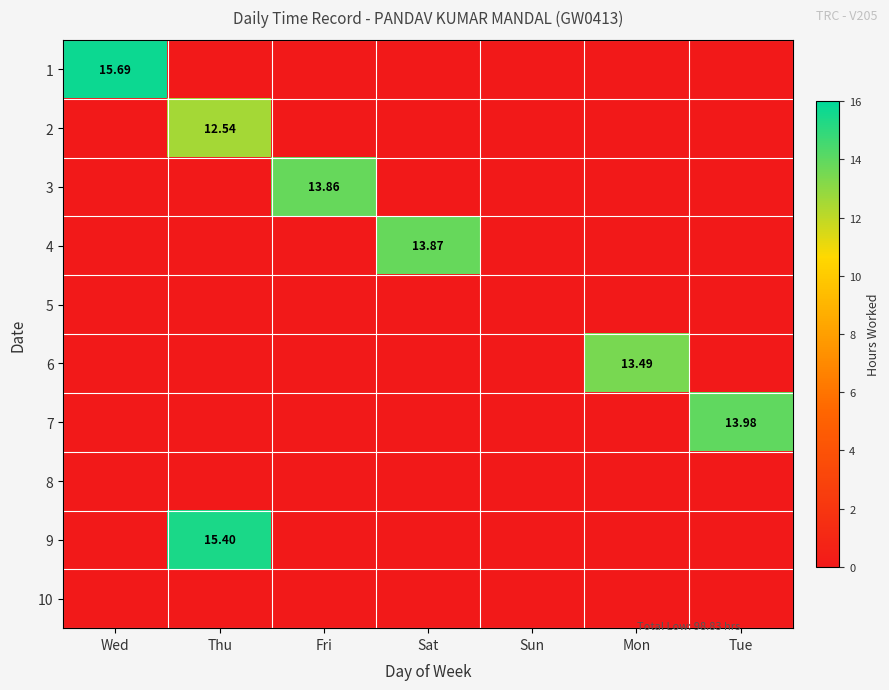

At Mon, list the series in order from largest to smallest.

6, 1, 2, 3, 4, 5, 7, 8, 9, 10